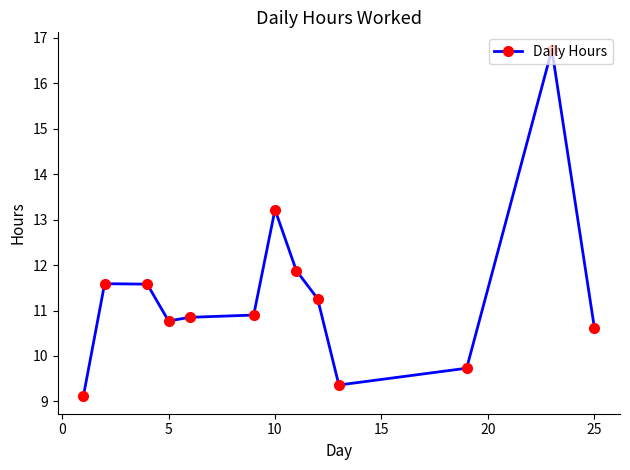

What is the difference between the maximum and second lowest values?

7.4